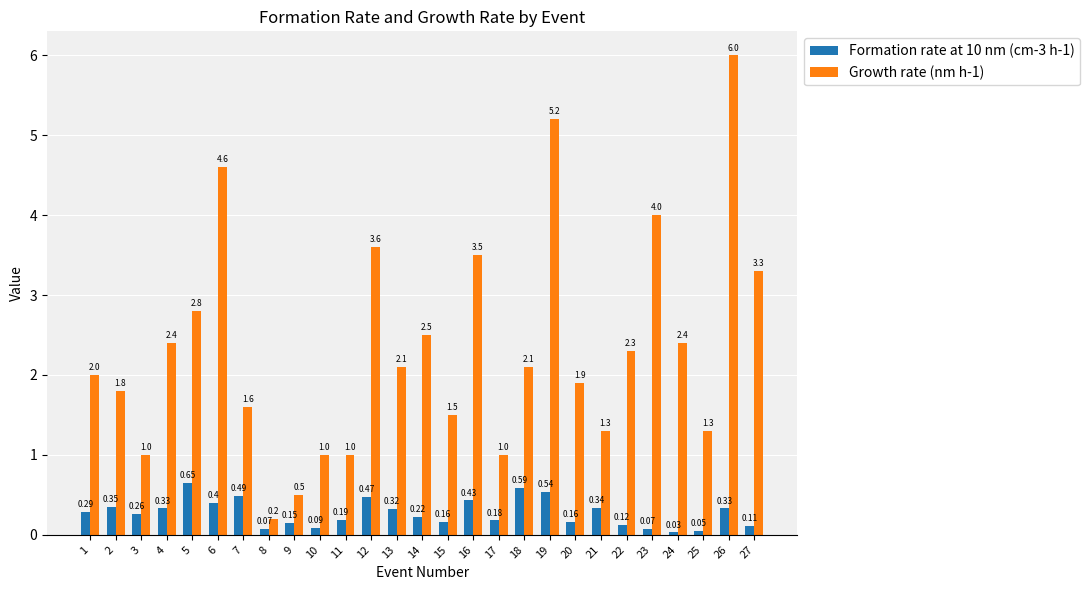

Count the number of categories in the chart.

27